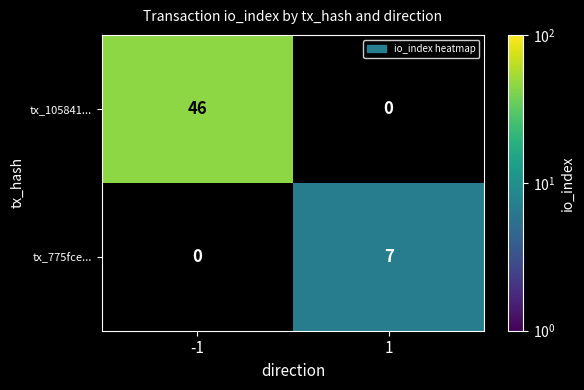

Which series changed the most between -1 and 1?

tx_105841...